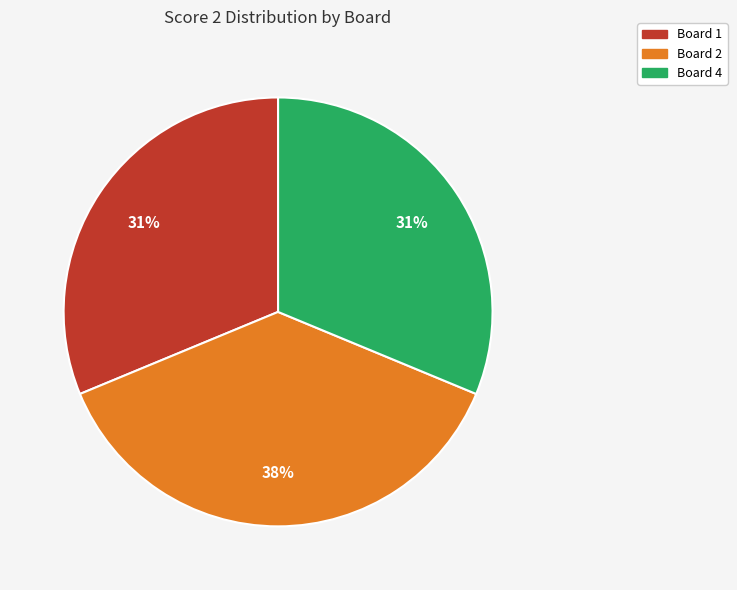

The Board 1 slice represents 31% of the pie. True or false?

True